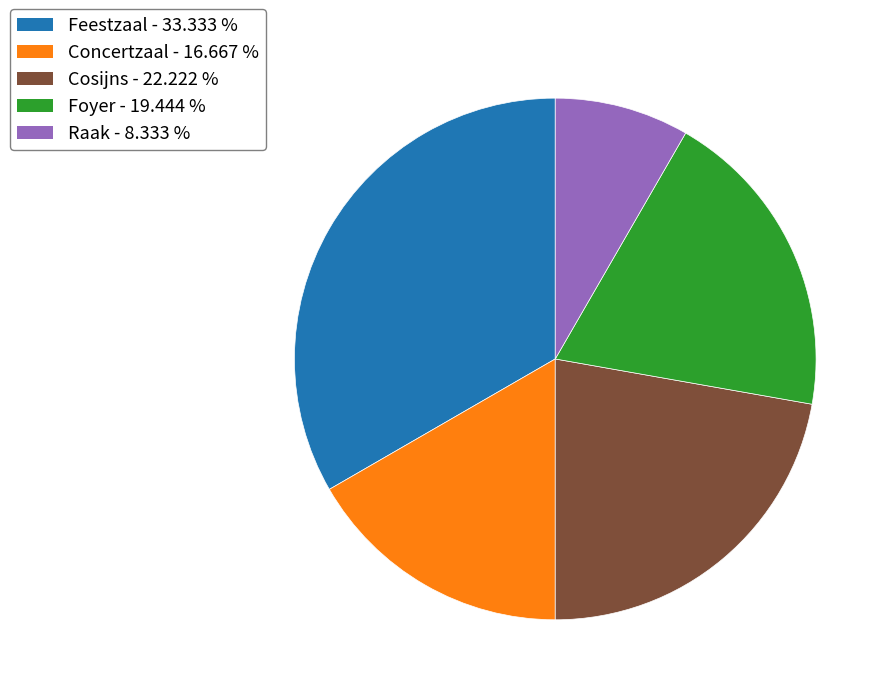

Rank the categories by value from lowest to highest.

Raak, Concertzaal, Foyer, Cosijns, Feestzaal